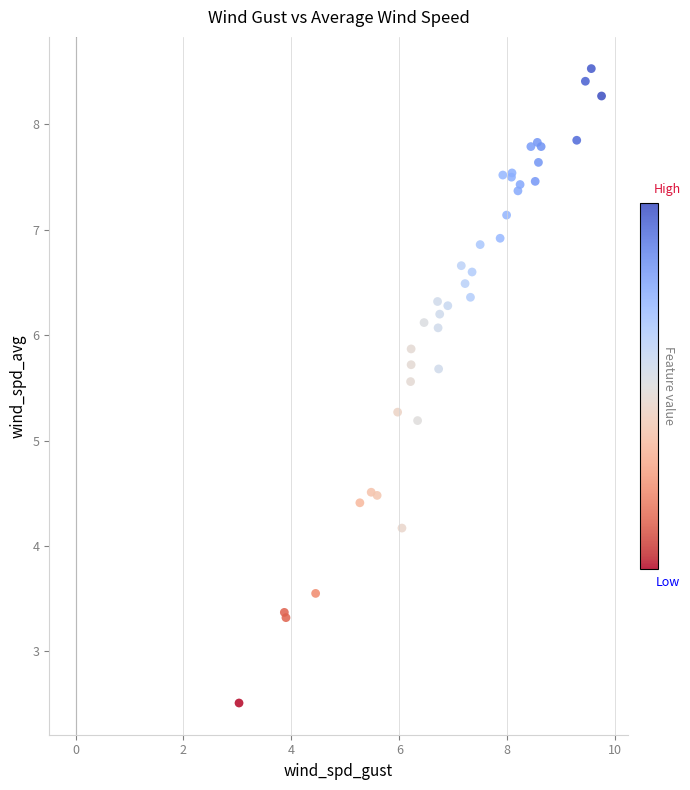

What Y value in the scatter plot is closest to 5?

5.2